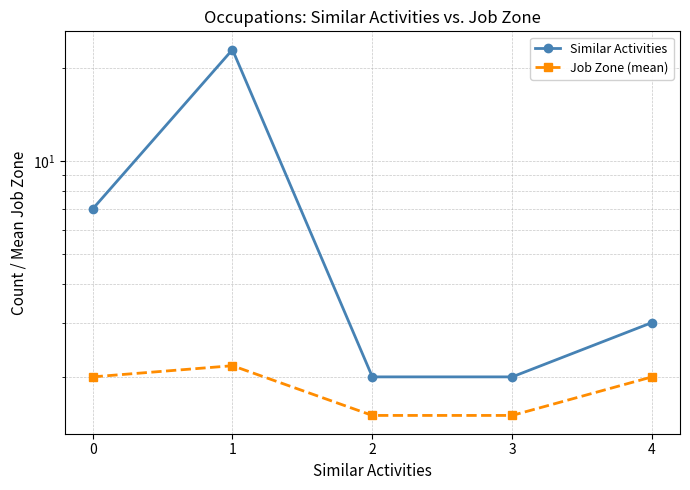

Is this an area chart (filled region under the line)?

No